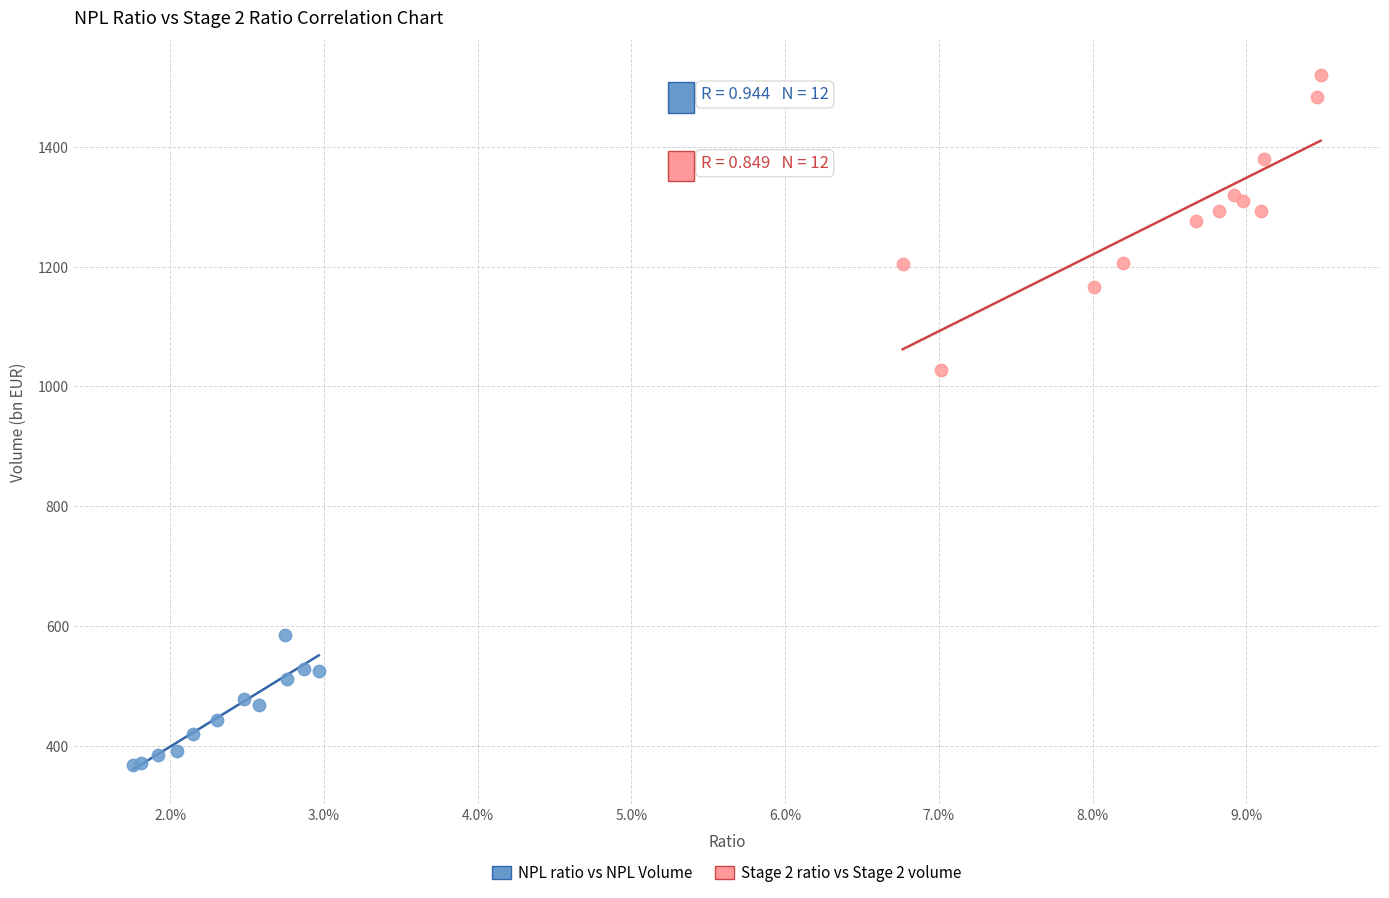

What are all the series names shown in the legend?

NPL ratio vs NPL Volume, Stage 2 ratio vs Stage 2 volume